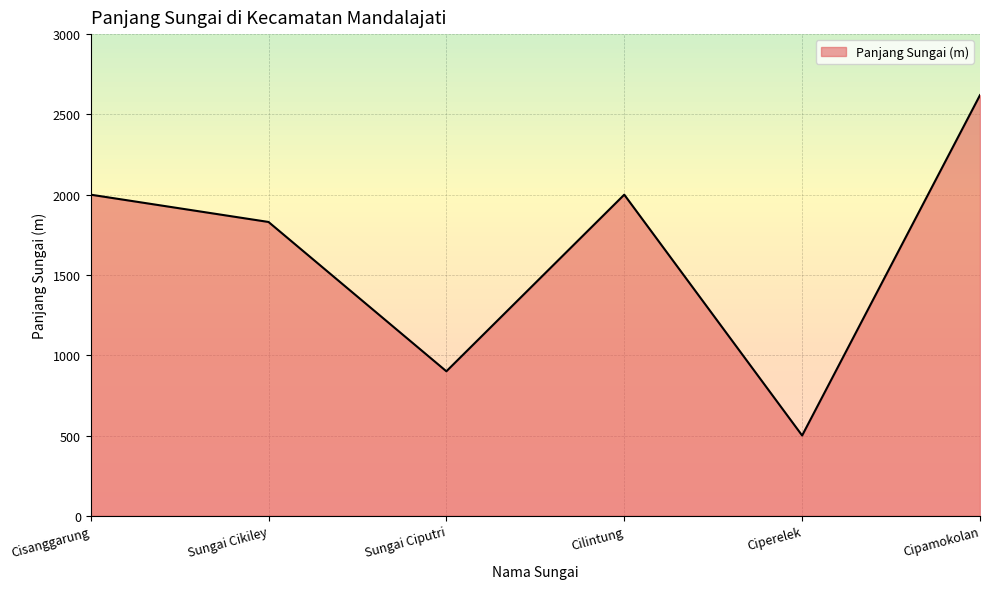

Which category has the highest value across all series?

Cipamokolan